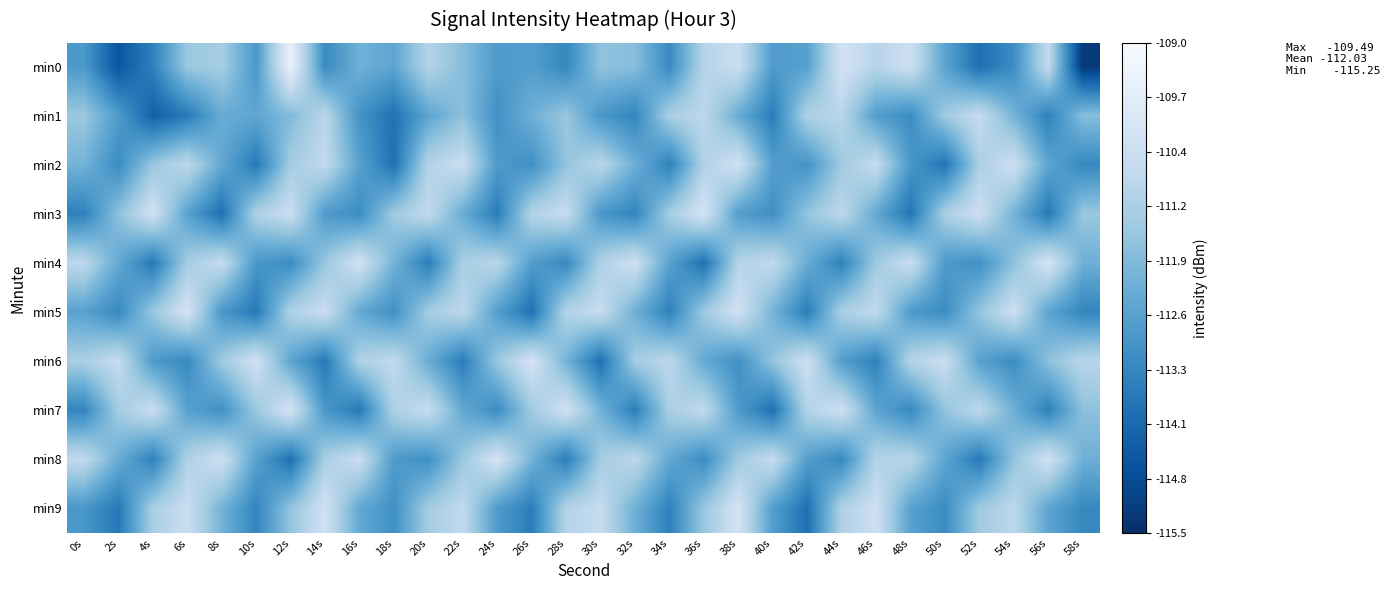

Reading right to left, extract all data points from this chart.

min0: 58s=-115.3	56s=-110.7	54s=-113.2	52s=-113.9	50s=-112.5	48s=-110.4	46s=-111.0	44s=-110.3	42s=-112.6	40s=-112.8	38s=-110.5	36s=-111.0	34s=-113.3	32s=-111.8	30s=-111.6	28s=-113.3	26s=-112.7	24s=-112.8	22s=-111.8	20s=-111.0	18s=-112.5	16s=-112.2	14s=-113.2	12s=-109.5	10s=-112.9	8s=-111.3	6s=-111.5	4s=-113.5	2s=-114.6	0s=-112.8
min1: 58s=-111.8	56s=-113.5	54s=-112.1	52s=-110.6	50s=-111.4	48s=-113.2	46s=-112.7	44s=-110.9	42s=-111.1	40s=-113.6	38s=-112.3	36s=-110.8	34s=-111.2	32s=-113.4	30s=-112.9	28s=-111.5	26s=-112.2	24s=-113.1	22s=-111.7	20s=-112.5	18s=-113.9	16s=-113.0	14s=-110.9	12s=-111.9	10s=-112.5	8s=-112.3	6s=-113.6	4s=-114.3	2s=-112.8	0s=-111.5
min2: 58s=-113.3	56s=-112.5	54s=-110.4	52s=-111.2	50s=-113.8	48s=-112.9	46s=-110.6	44s=-111.4	42s=-113.0	40s=-112.7	38s=-110.3	36s=-111.1	34s=-113.5	32s=-112.2	30s=-110.9	28s=-111.6	26s=-113.1	24s=-112.8	22s=-110.5	20s=-111.0	18s=-113.9	16s=-112.6	14s=-110.7	12s=-111.3	10s=-113.7	8s=-112.4	6s=-110.8	4s=-111.5	2s=-113.2	0s=-112.1
min3: 58s=-111.5	56s=-113.7	54s=-112.1	52s=-110.4	50s=-111.2	48s=-113.8	46s=-112.4	44s=-110.8	42s=-111.6	40s=-113.1	38s=-112.7	36s=-110.2	34s=-111.3	32s=-113.4	30s=-112.9	28s=-110.6	26s=-111.0	24s=-113.6	22s=-112.3	20s=-110.7	18s=-111.4	16s=-113.2	14s=-112.8	12s=-110.5	10s=-111.1	8s=-113.9	6s=-112.6	4s=-110.3	2s=-111.7	0s=-113.5
min4: 58s=-112.2	56s=-110.2	54s=-111.7	52s=-113.1	50s=-112.8	48s=-110.5	46s=-111.4	44s=-113.5	42s=-112.3	40s=-110.7	38s=-111.0	36s=-113.9	34s=-112.6	32s=-110.4	30s=-111.1	28s=-113.3	26s=-112.7	24s=-110.9	22s=-111.2	20s=-113.6	18s=-112.1	16s=-110.3	14s=-111.5	12s=-113.2	10s=-112.9	8s=-110.6	6s=-111.3	4s=-113.7	2s=-112.4	0s=-110.8
min5: 58s=-113.4	56s=-112.5	54s=-110.4	52s=-111.6	50s=-113.2	48s=-112.8	46s=-110.7	44s=-111.2	42s=-113.6	40s=-112.1	38s=-110.3	36s=-111.4	34s=-113.5	32s=-112.2	30s=-110.6	28s=-111.0	26s=-113.9	24s=-112.7	22s=-110.8	20s=-111.3	18s=-113.1	16s=-112.4	14s=-110.5	12s=-111.1	10s=-113.7	8s=-112.9	6s=-110.2	4s=-111.5	2s=-113.3	0s=-112.6
min6: 58s=-110.9	56s=-111.7	54s=-113.2	52s=-112.6	50s=-110.5	48s=-111.0	46s=-113.5	44s=-112.7	42s=-110.4	40s=-111.6	38s=-113.1	36s=-112.4	34s=-110.8	32s=-111.3	30s=-113.9	28s=-112.1	26s=-110.2	24s=-111.5	22s=-113.6	20s=-112.3	18s=-110.7	16s=-111.1	14s=-113.7	12s=-112.5	10s=-110.3	8s=-111.4	6s=-113.3	4s=-112.8	2s=-110.6	0s=-111.2
min7: 58s=-111.7	56s=-113.5	54s=-112.2	52s=-110.8	50s=-111.6	48s=-113.3	46s=-112.5	44s=-110.4	42s=-111.0	40s=-113.9	38s=-112.8	36s=-110.7	34s=-111.2	32s=-113.6	30s=-112.1	28s=-110.3	26s=-111.4	24s=-113.2	22s=-112.4	20s=-110.6	18s=-111.1	16s=-113.7	14s=-112.9	12s=-110.2	10s=-111.5	8s=-113.1	6s=-112.6	4s=-110.5	2s=-111.3	0s=-113.4
min8: 58s=-112.2	56s=-110.3	54s=-111.6	52s=-113.7	50s=-112.5	48s=-110.9	46s=-111.0	44s=-113.3	42s=-112.7	40s=-110.6	38s=-111.4	36s=-113.2	34s=-112.4	32s=-110.8	30s=-111.3	28s=-113.6	26s=-112.1	24s=-110.2	22s=-111.5	20s=-113.1	18s=-112.8	16s=-110.5	14s=-111.2	12s=-113.9	10s=-112.6	8s=-110.4	6s=-111.1	4s=-113.5	2s=-112.3	0s=-110.7
min9: 58s=-113.3	56s=-112.5	54s=-110.8	52s=-111.4	50s=-113.2	48s=-112.6	46s=-110.4	44s=-111.1	42s=-113.9	40s=-112.7	38s=-110.2	36s=-111.5	34s=-113.5	32s=-112.2	30s=-110.6	28s=-111.0	26s=-113.6	24s=-112.8	22s=-110.7	20s=-111.3	18s=-113.1	16s=-112.4	14s=-110.3	12s=-111.6	10s=-113.4	8s=-112.1	6s=-110.5	4s=-111.2	2s=-113.7	0s=-112.9